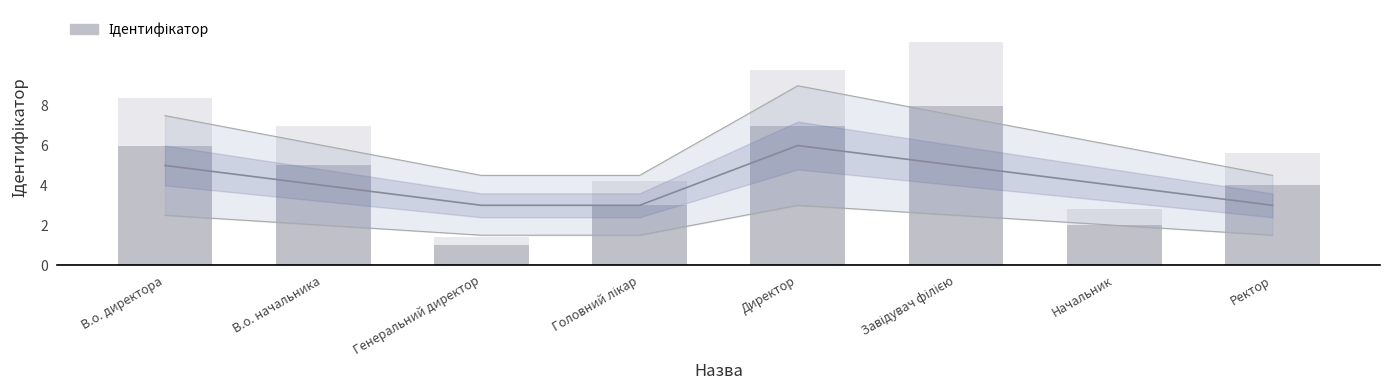

Reading left to right, transcribe all the data shown in this chart.

6	5	1	3	7	8	2	4